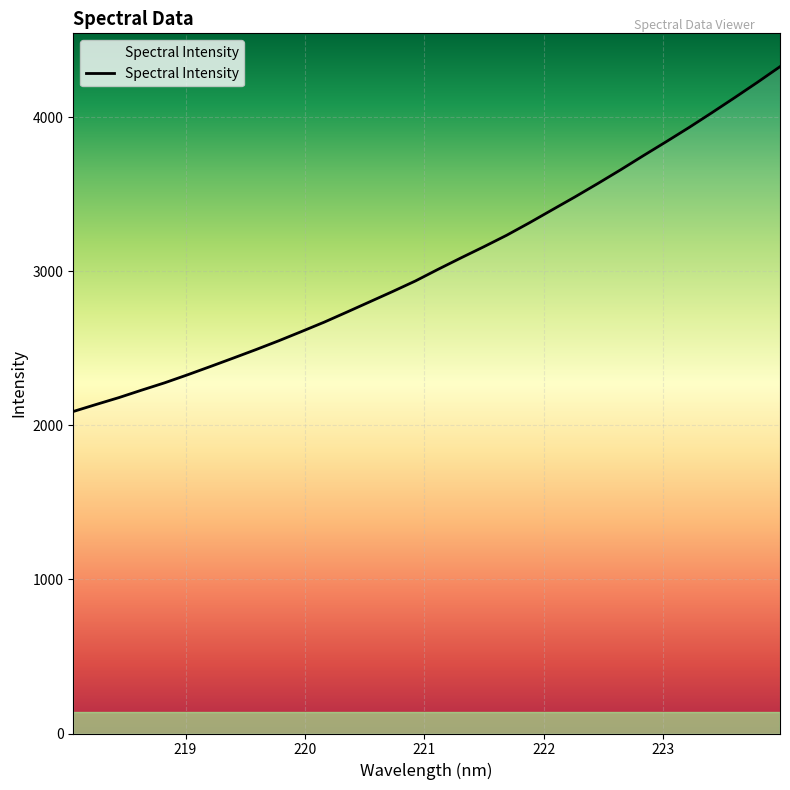

What is the smallest value displayed?

2090.3